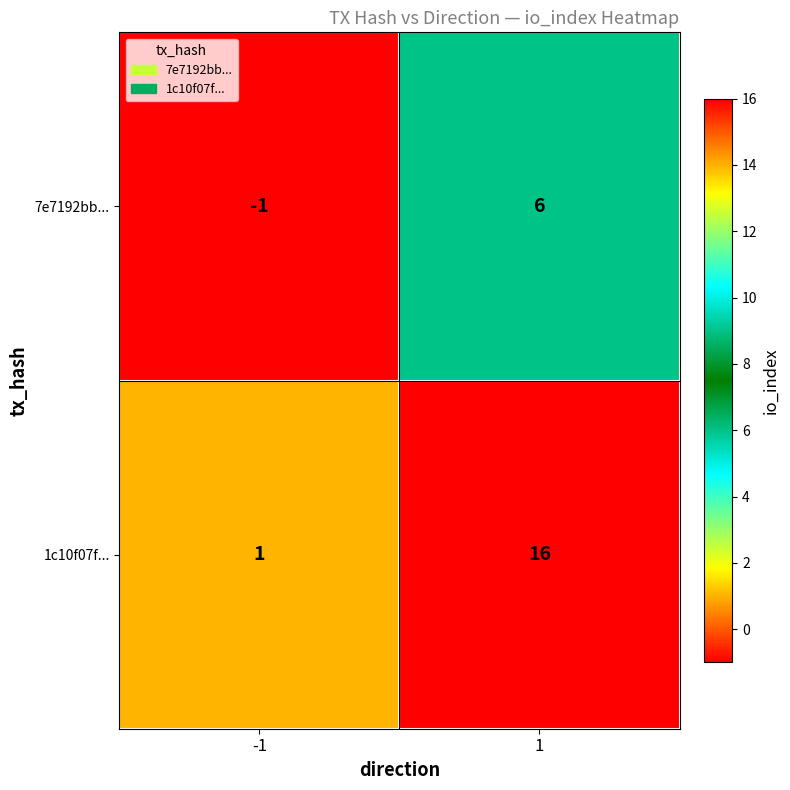

Read the 1c10f07f... value at 1, to the nearest 10.

20